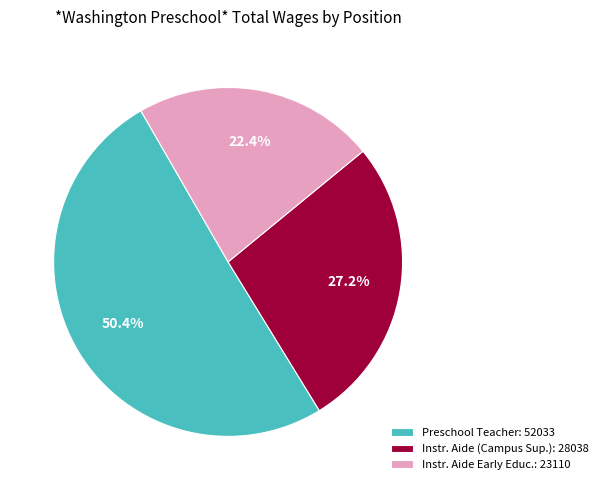

Rank the categories by value from lowest to highest.

Instr. Aide Early Educ.: 23110, Instr. Aide (Campus Sup.): 28038, Preschool Teacher: 52033